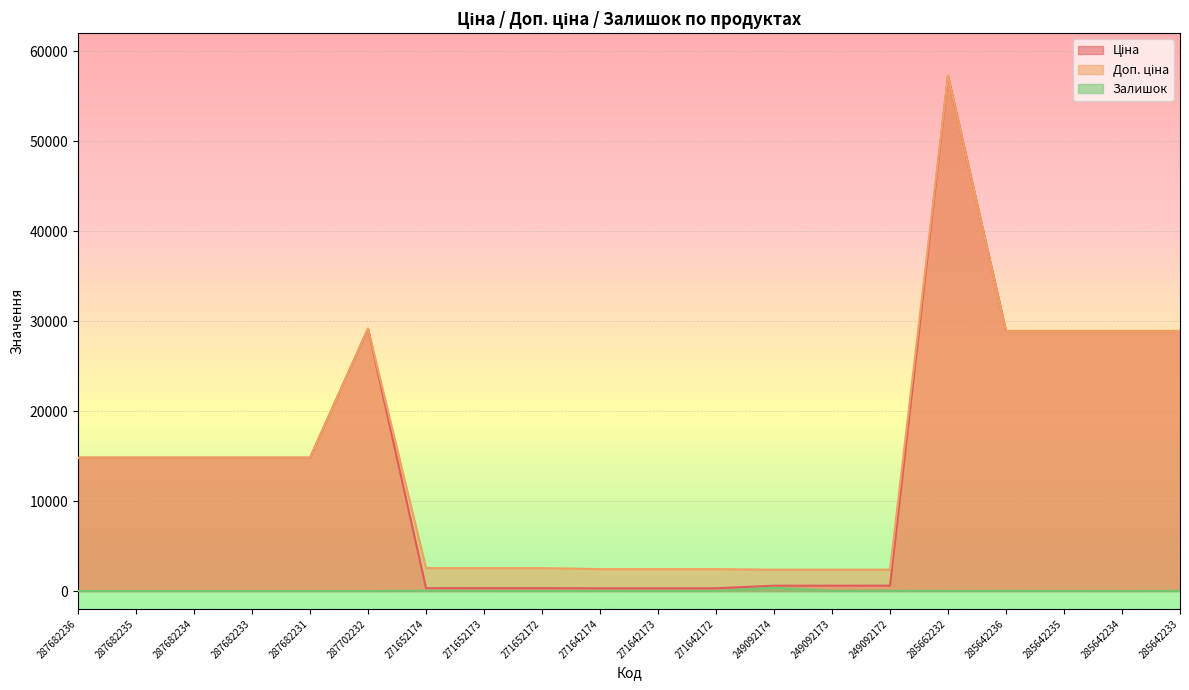

What is the spread (max minus min) of values at 287682233?

14817.6